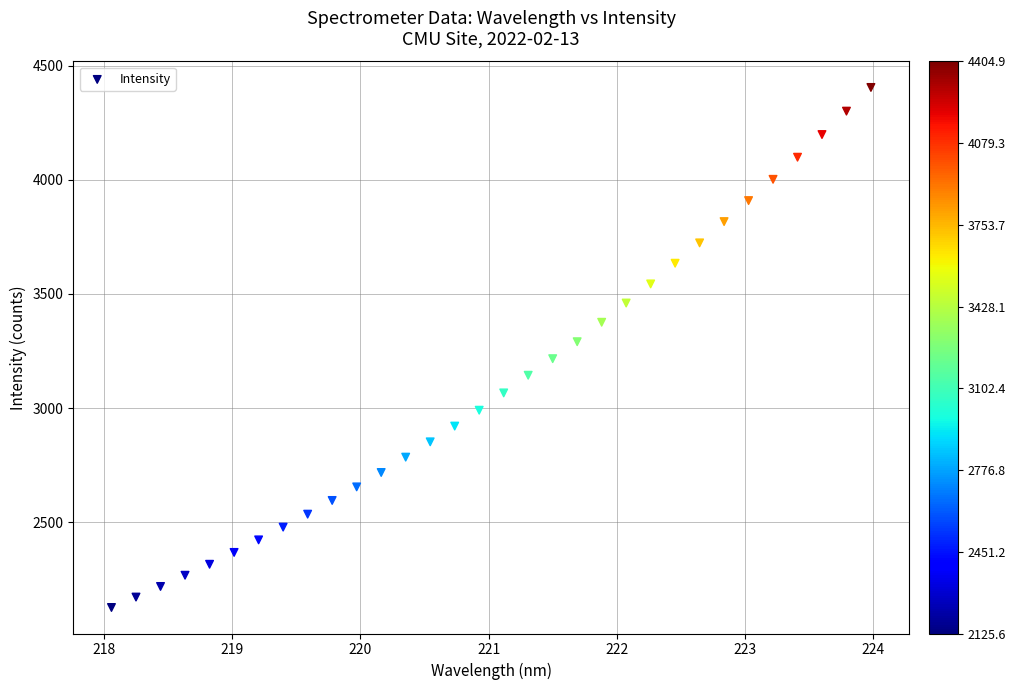

What is the range of X values (max minus min)?

5.9